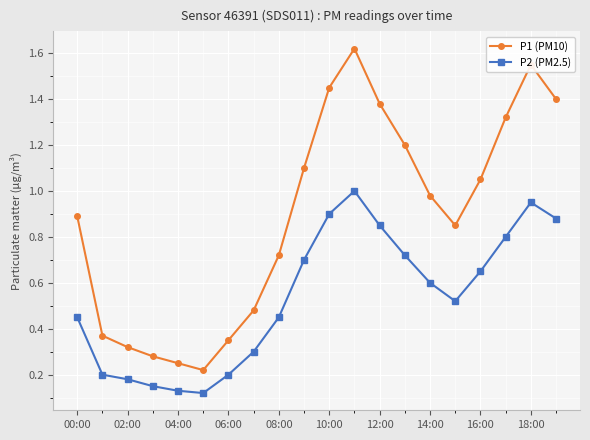

At how many categories does at least one series exceed 0?

20